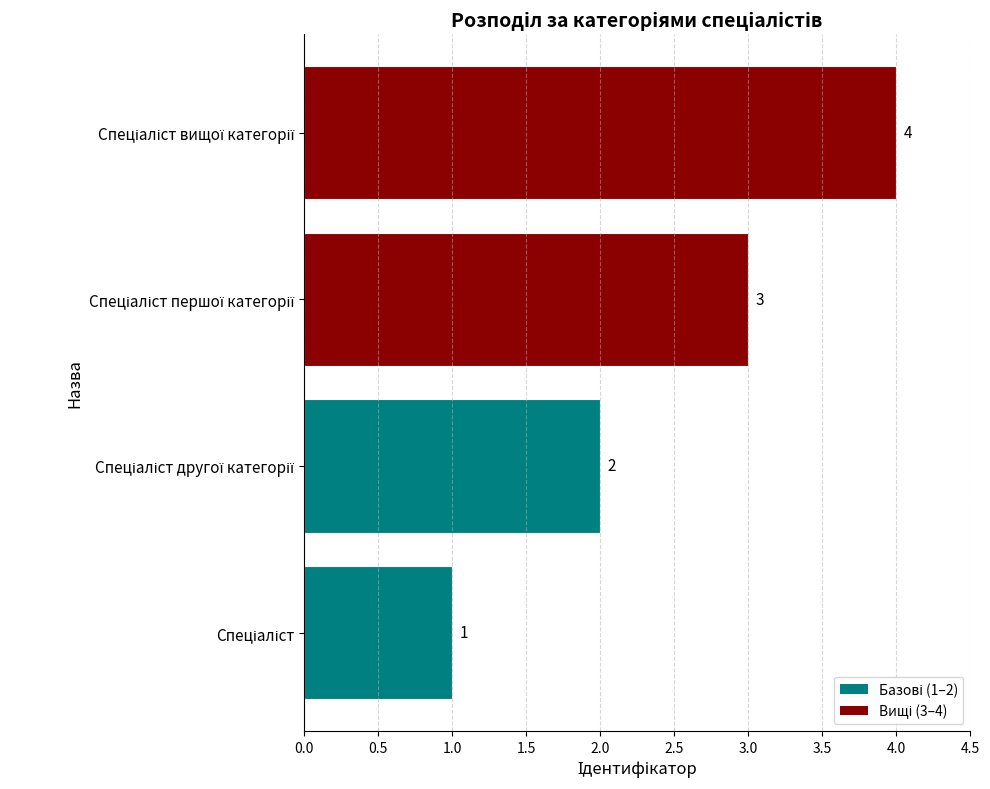

What is the sum of all values?

10